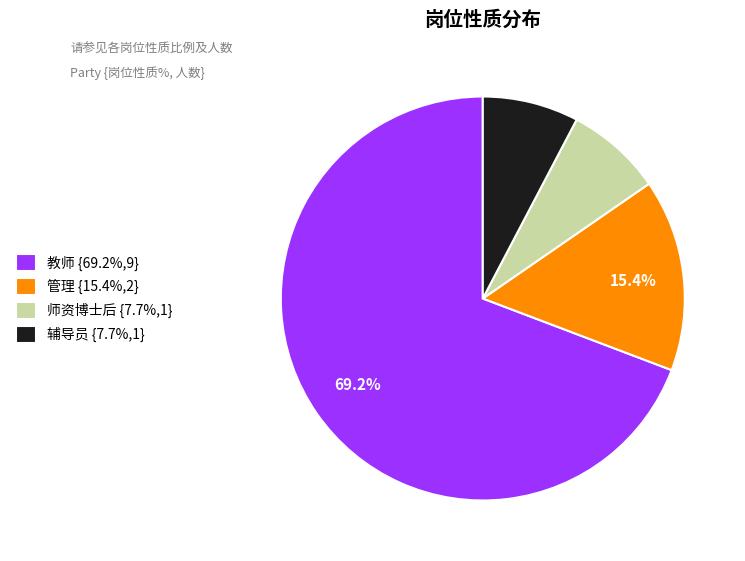

Do 教师 and 管理 together represent more than half of the pie?

Yes